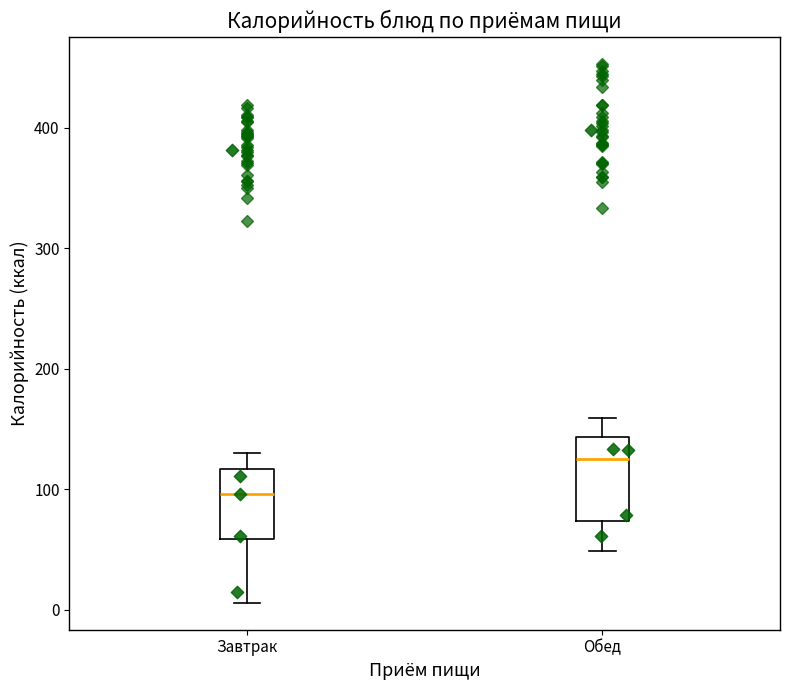

Which box has the highest median line?

Обед